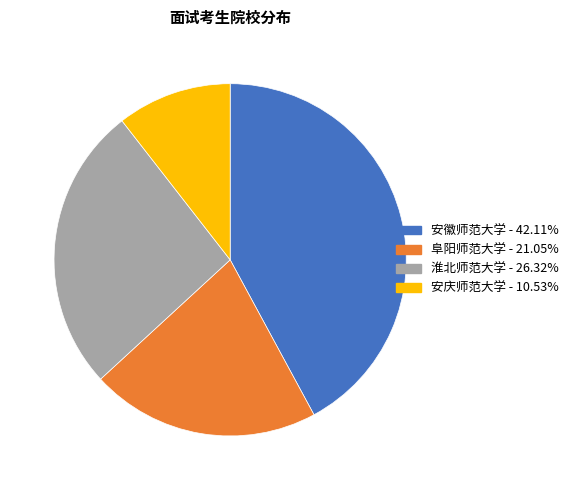

Combined, do 阜阳师范大学 and 淮北师范大学 account for over 50%?

No